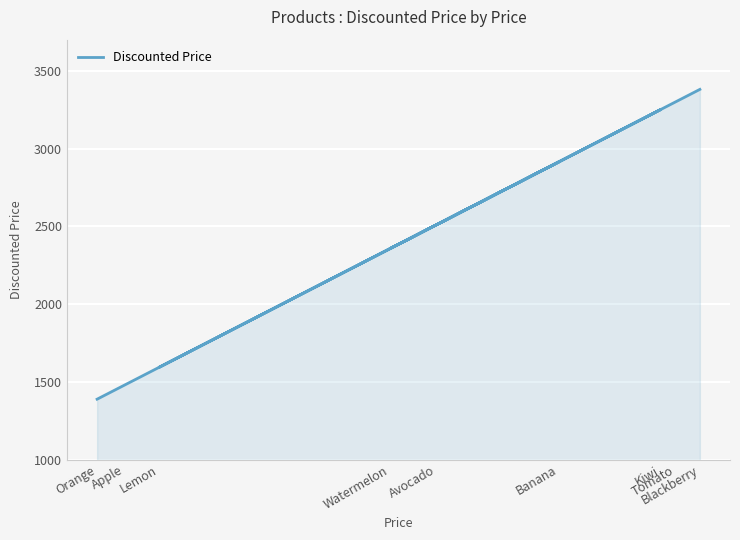

True or false: the data shows 2914.9 at Banana.

True